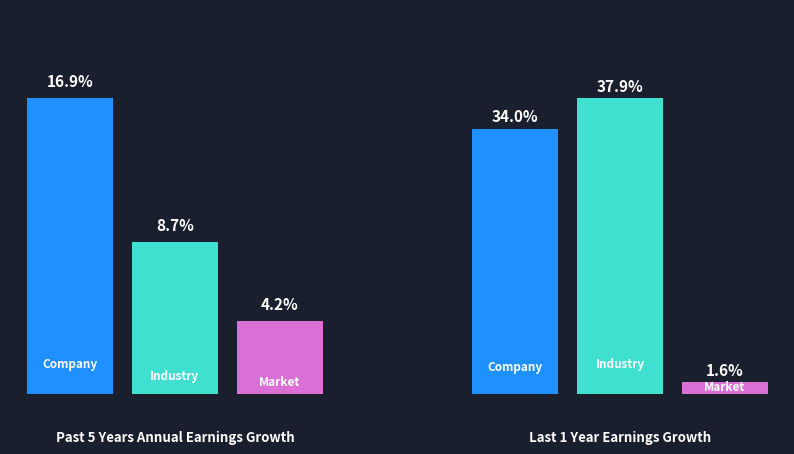

What is the average value of the Industry series?

23.3